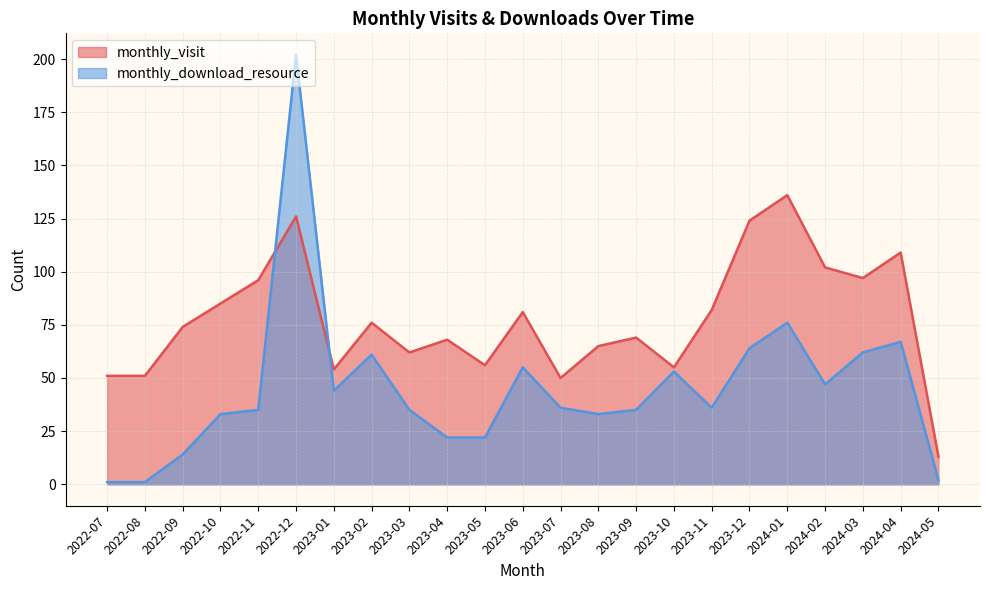

What is the spread (max minus min) of values at 2022-12?

76